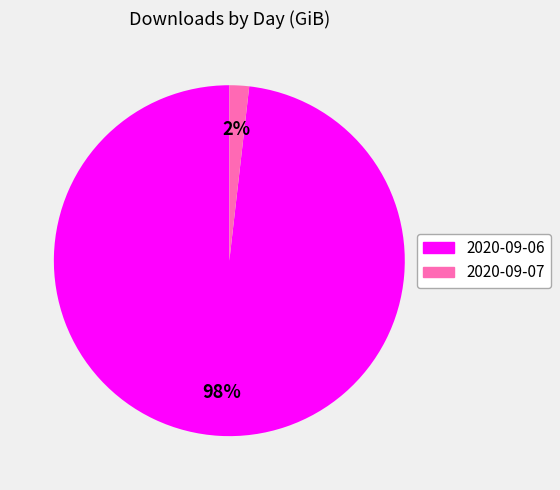

True or false: 2020-09-07 accounts for 2% of the total.

True